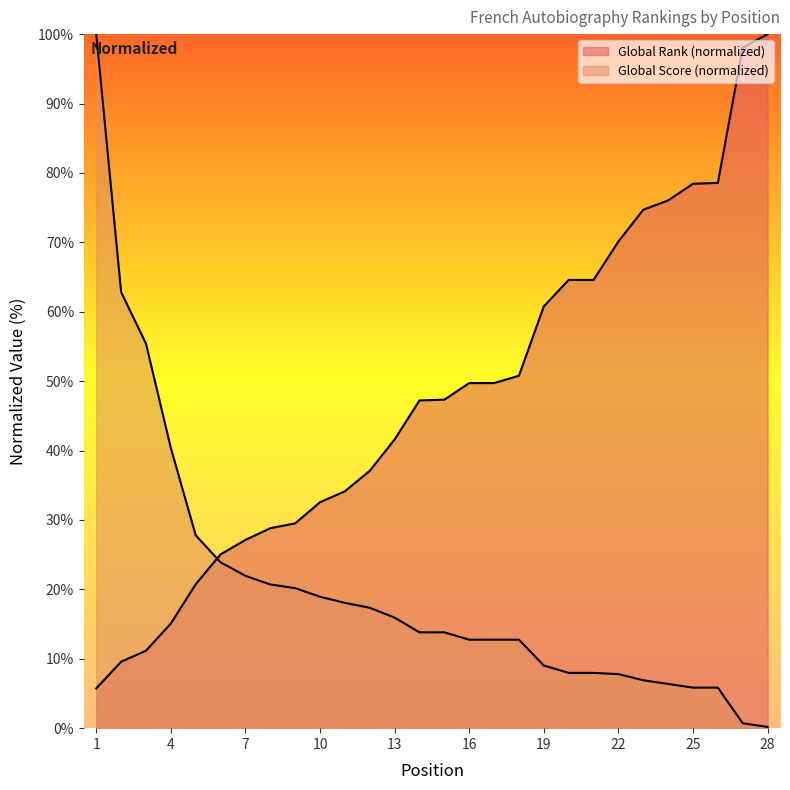

What value does the Global Score series have at 2?

62.8